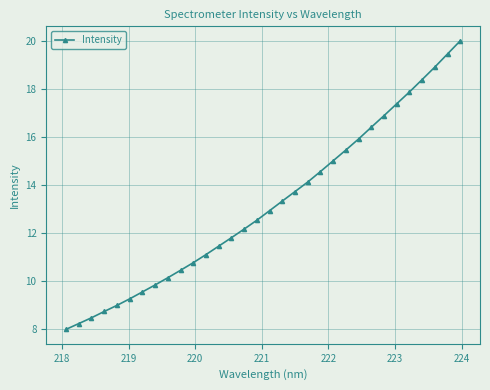

What is the greatest value displayed?

20.0